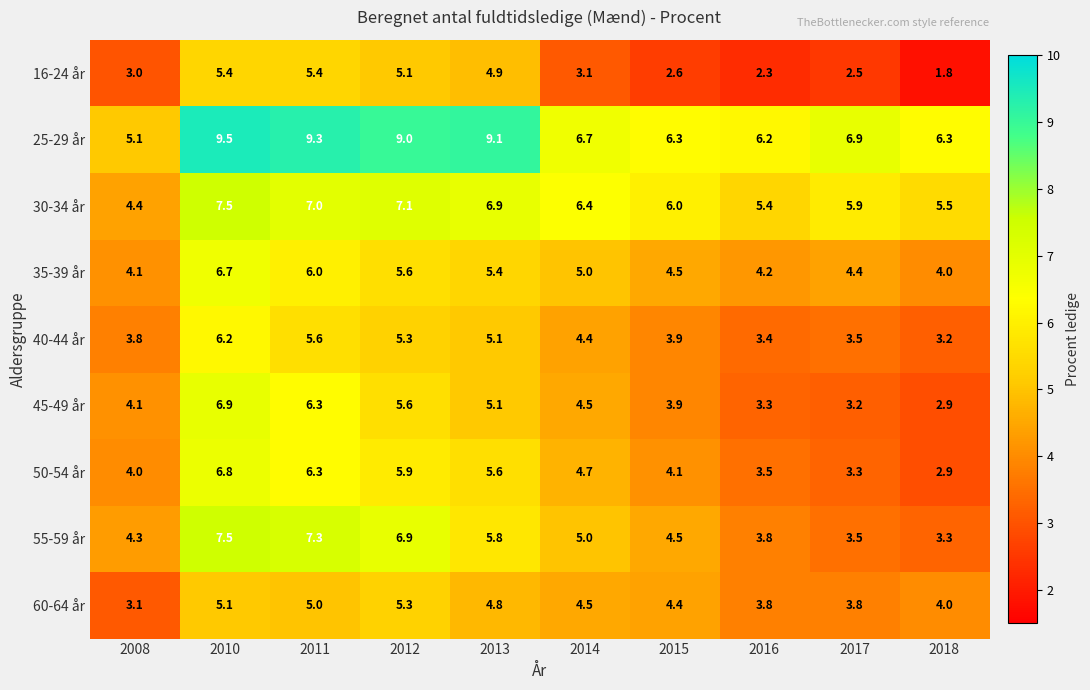

What is the difference between the 50-54 år values at 2017 and 2014?

1.4